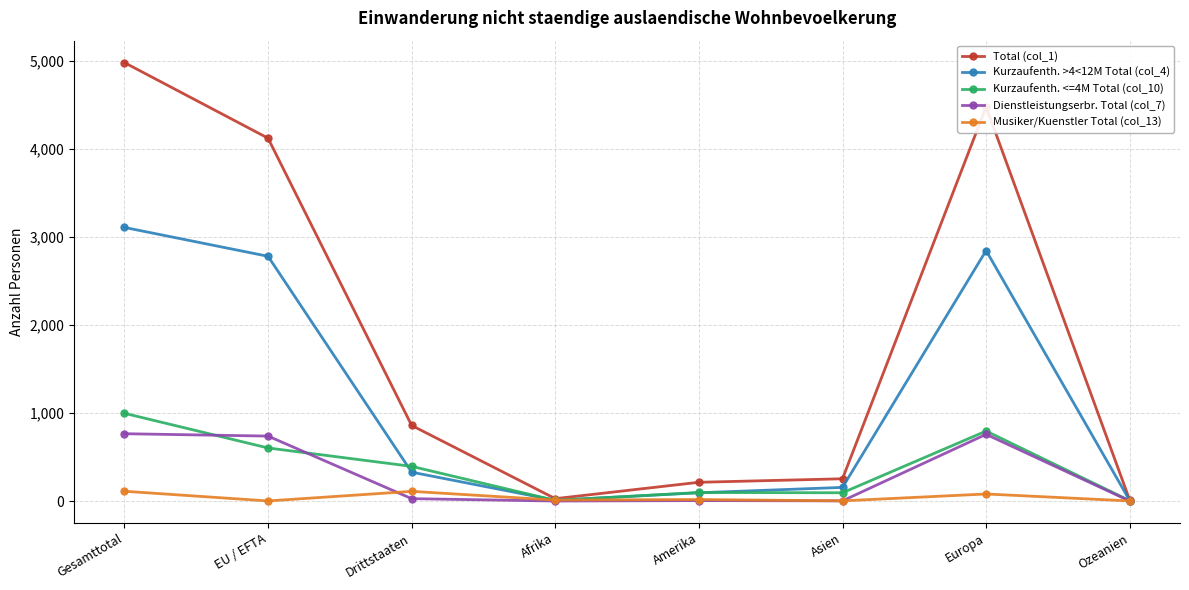

At Gesamttotal, list the series in order from smallest to largest.

Musiker/Kuenstler Total (col_13), Dienstleistungserbr. Total (col_7), Kurzaufenth. <=4M Total (col_10), Kurzaufenth. >4<12M Total (col_4), Total (col_1)